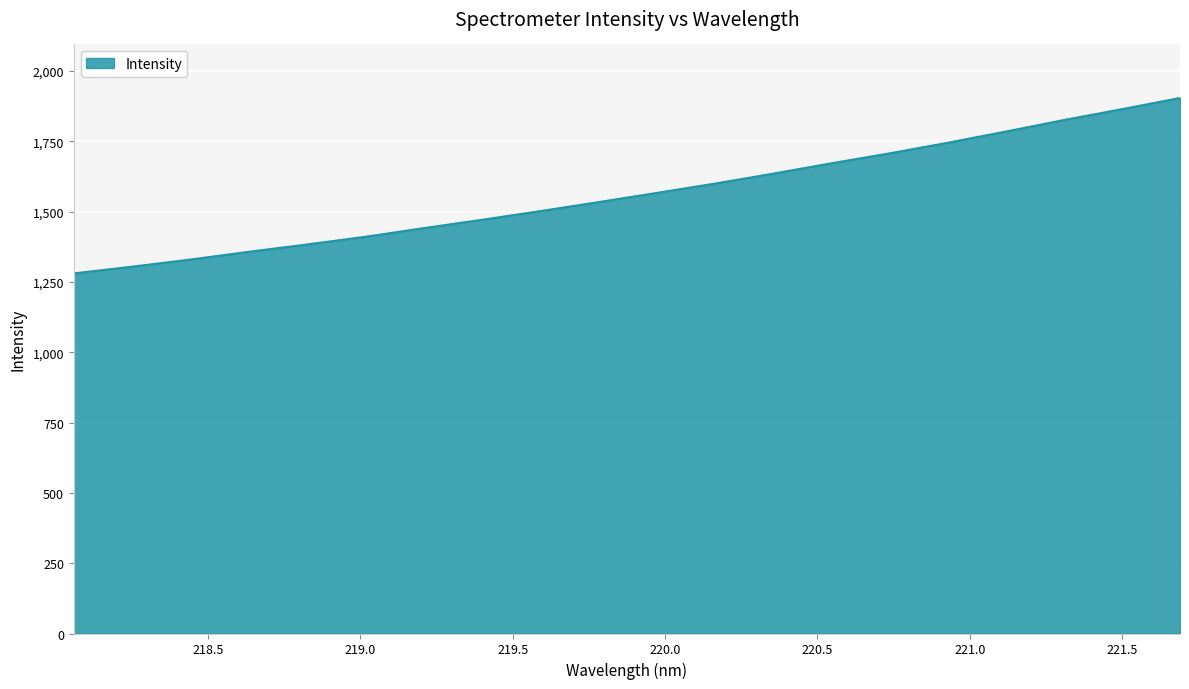

What is the smallest value displayed?

1280.4